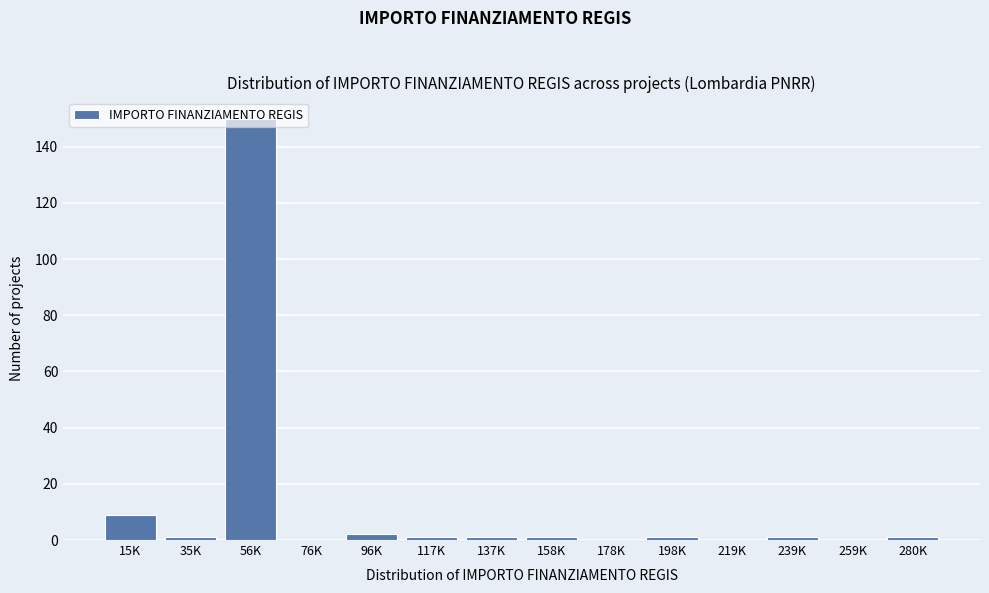

What is the sum of all values?

168